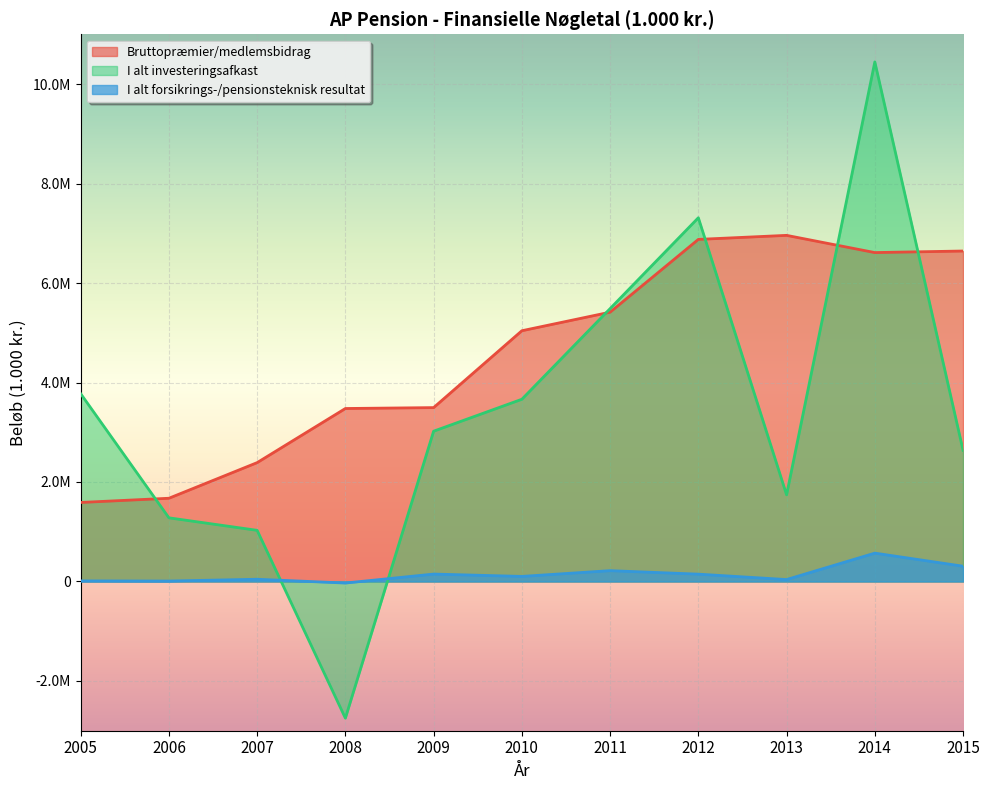

Is the value of I alt forsikrings-/pensionsteknisk resultat at 2015 greater than the value of Bruttopræmier/medlemsbidrag at 2012?

No